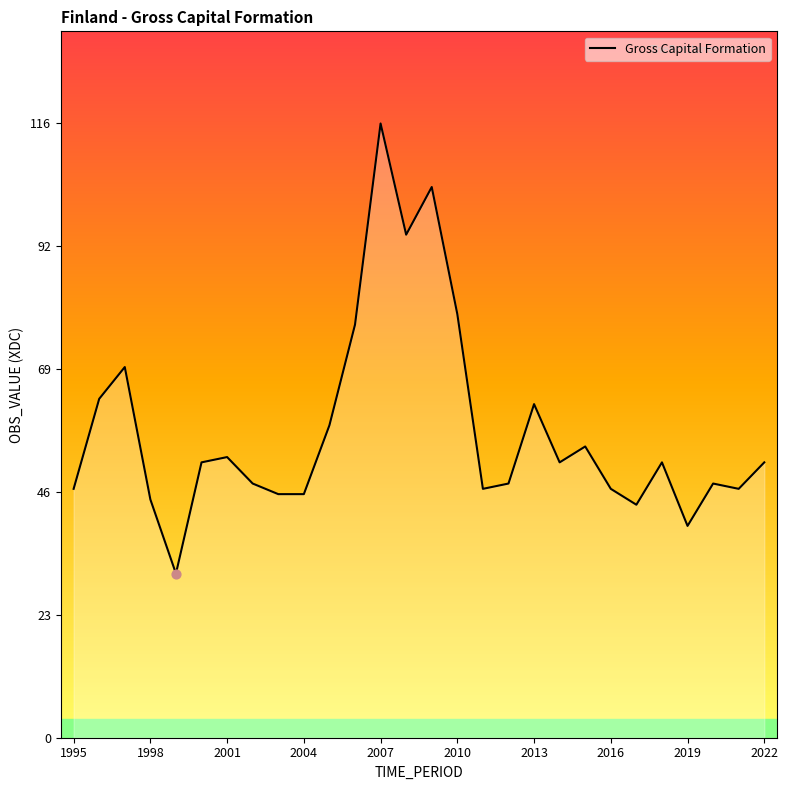

What is the smallest value displayed?

31